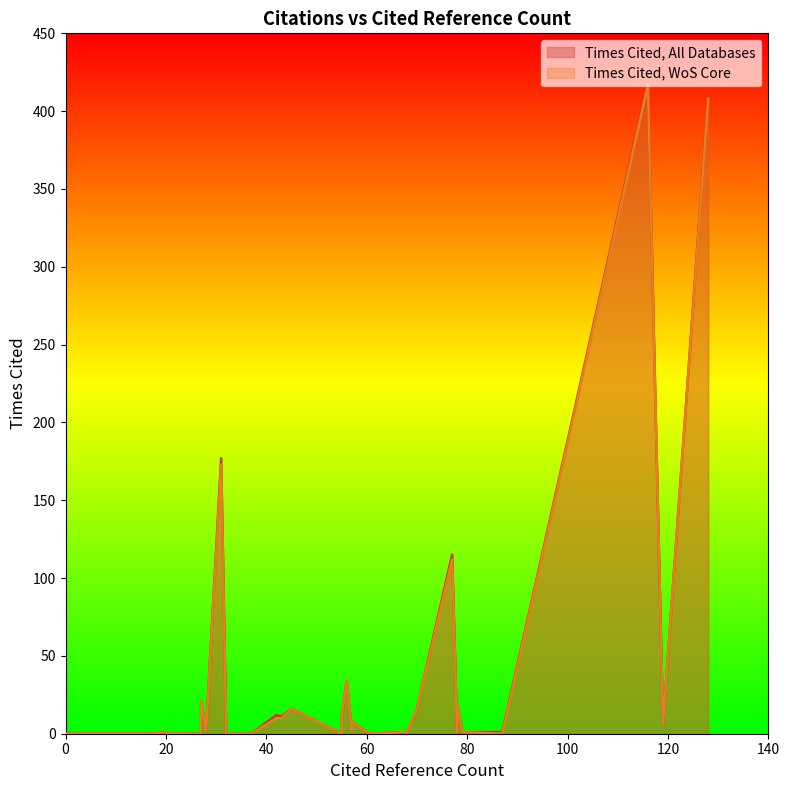

Rank the series by their average value, from highest to lowest.

Times Cited, All Databases, Times Cited, WoS Core